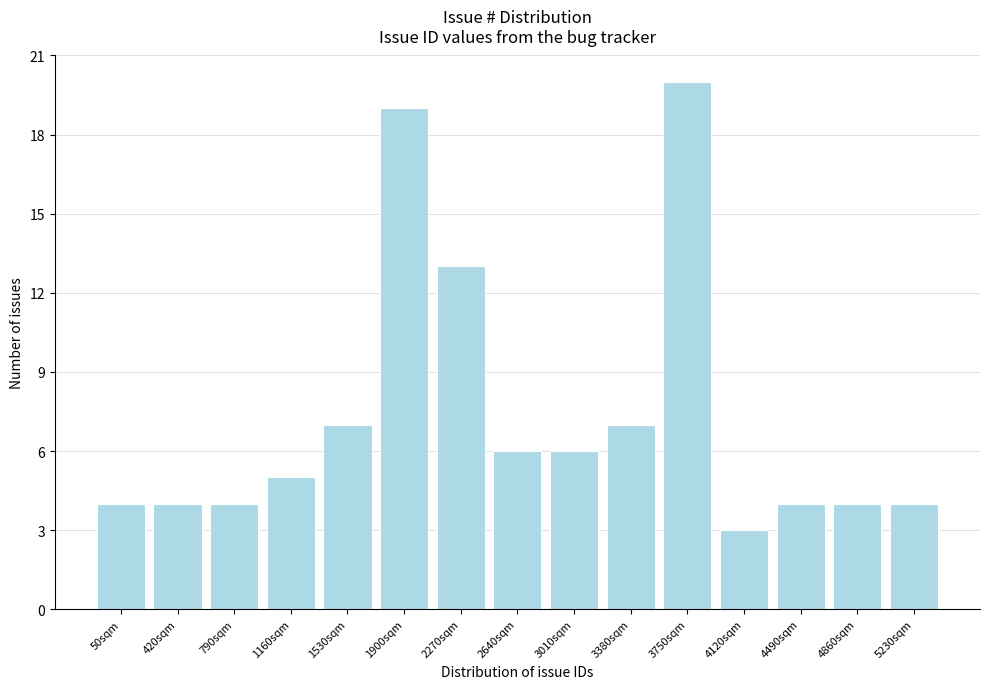

Reading left to right, transcribe all the data shown in this chart.

4	4	4	5	7	19	13	6	6	7	20	3	4	4	4